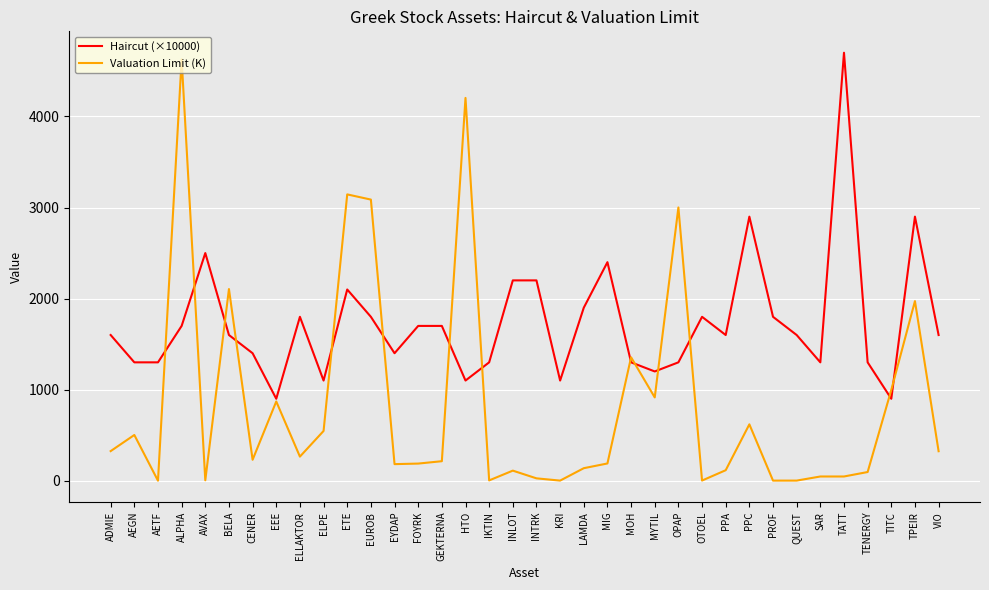

What is the spread (max minus min) of values at PPC?

2280.8